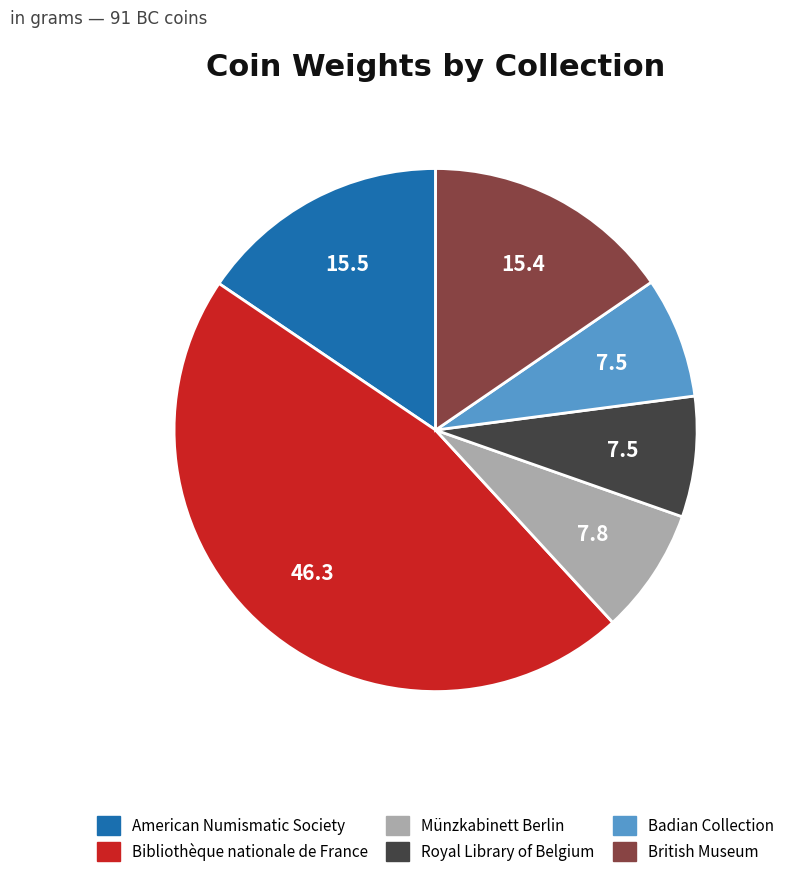

Is the sum of American Numismatic Society and Münzkabinett Berlin greater than half?

No